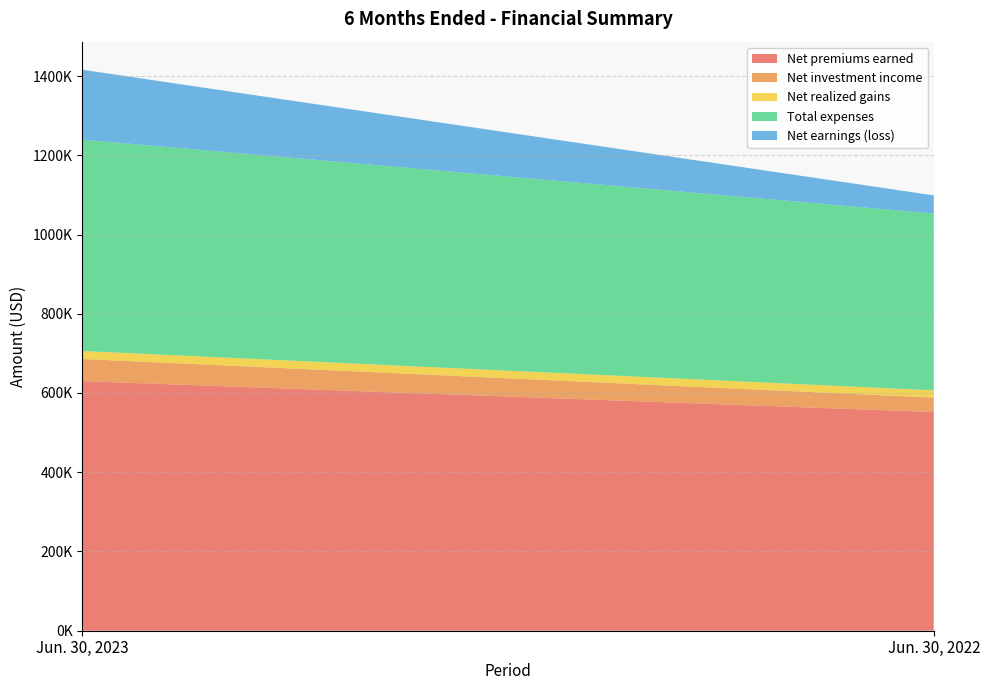

Reading left to right, list all the values displayed in this chart.

Net premiums earned: Jun. 30, 2023=630003	Jun. 30, 2022=551962
Net investment income: Jun. 30, 2023=55872	Jun. 30, 2022=36355
Net realized gains: Jun. 30, 2023=20200	Jun. 30, 2022=18392
Total expenses: Jun. 30, 2023=533400	Jun. 30, 2022=446347
Net earnings (loss): Jun. 30, 2023=176463	Jun. 30, 2022=45684